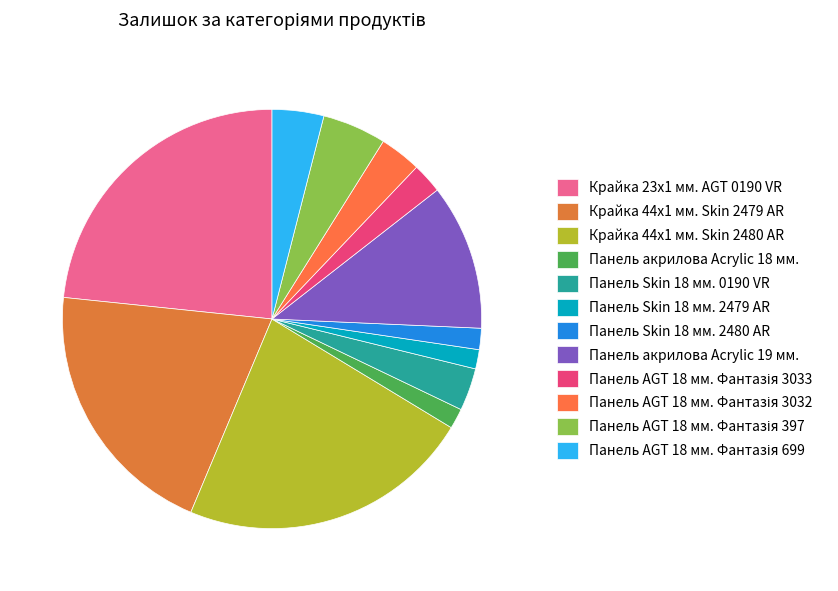

Count the number of slices in the pie.

12